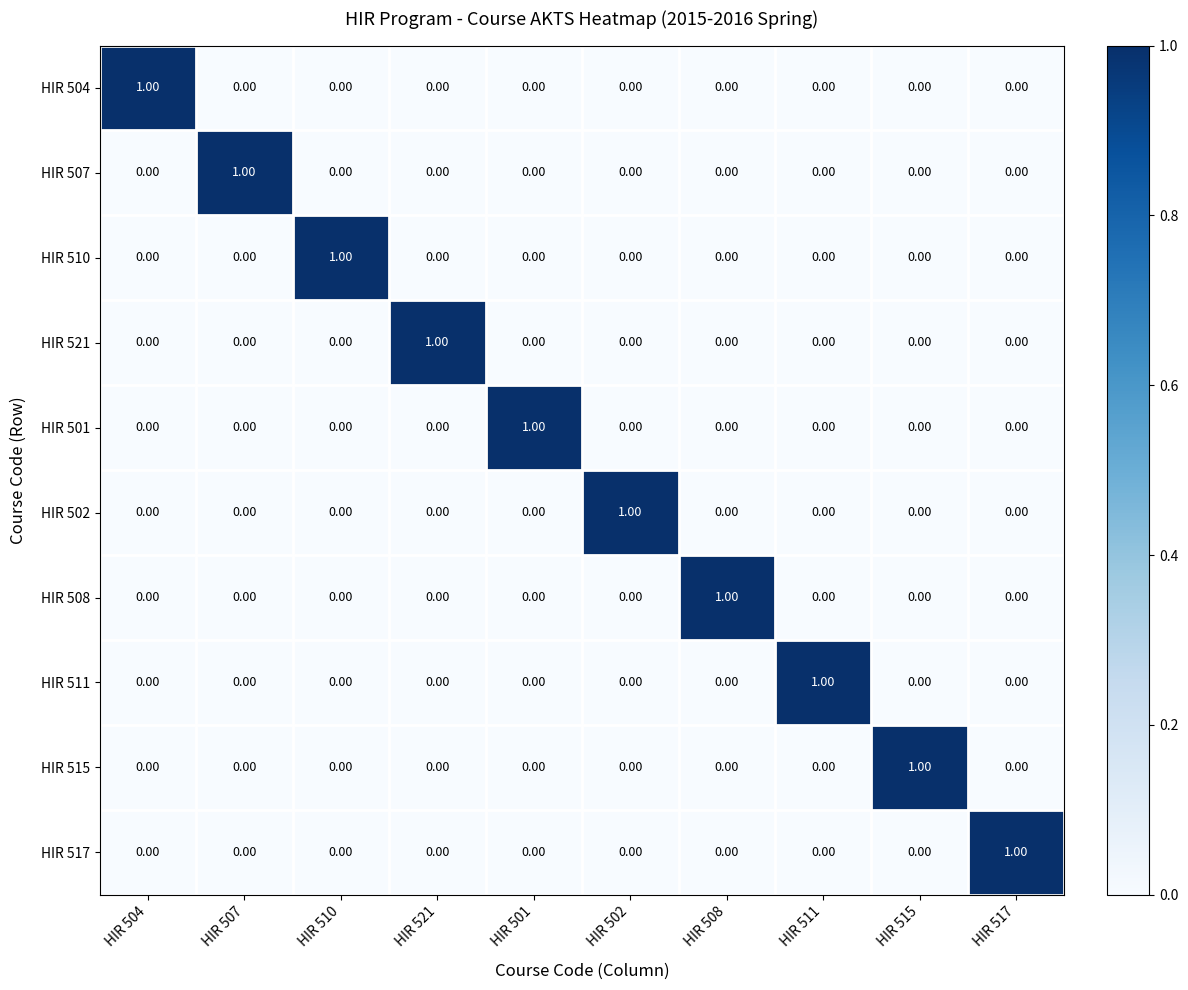

Is the value of HIR 501 at HIR 510 greater than the value of HIR 517 at HIR 517?

No